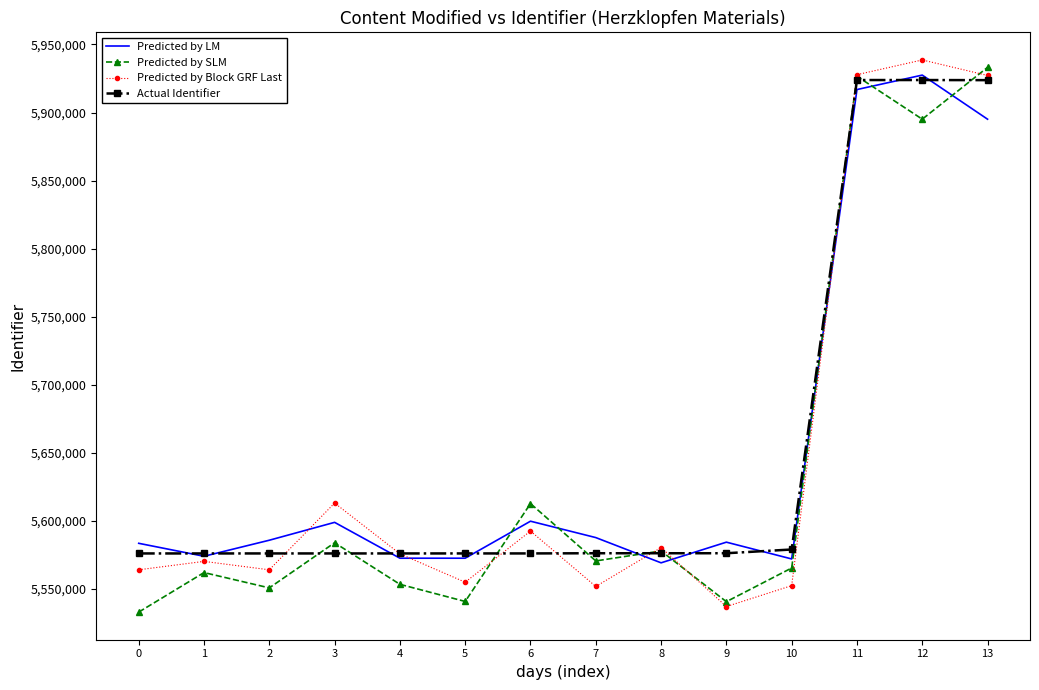

At which category does Predicted by SLM reach its first local valley?

2